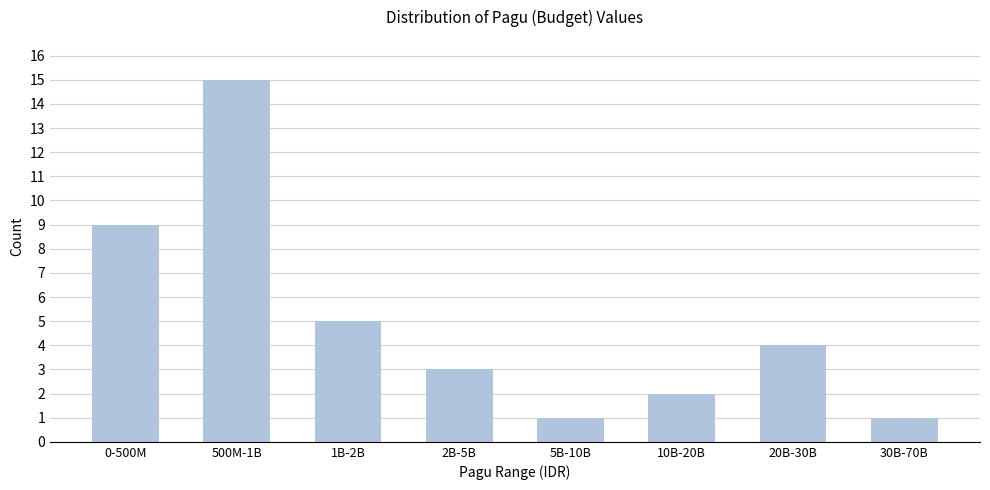

Reading left to right, extract all data points from this chart.

9	15	5	3	1	2	4	1